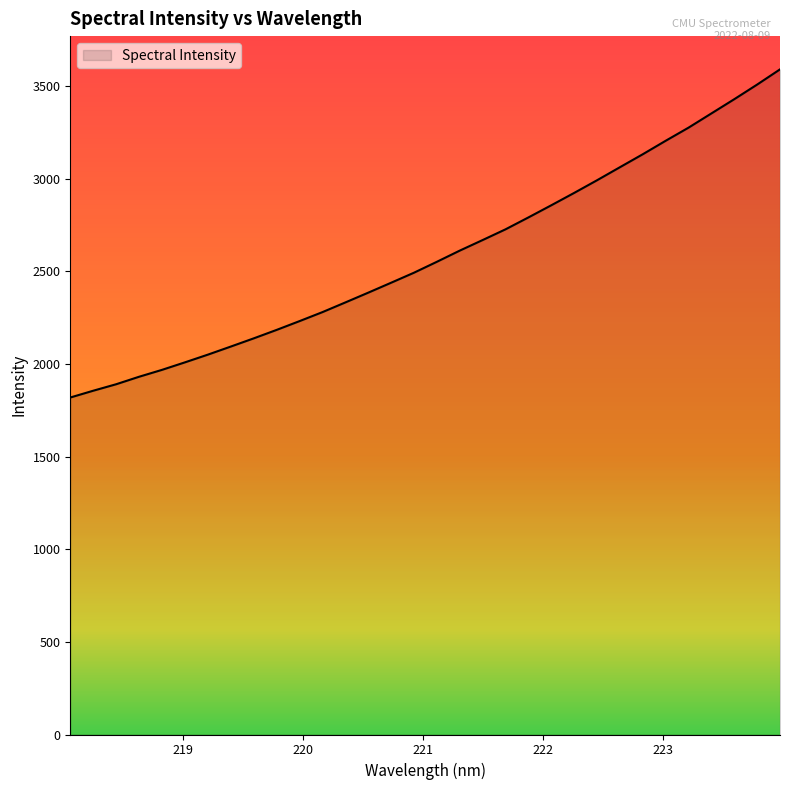

What is the difference between the maximum and minimum values?

1771.5